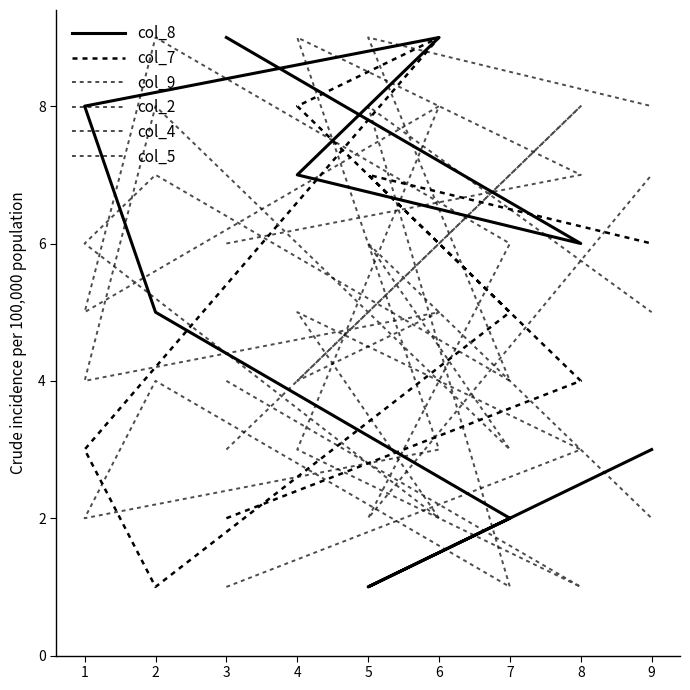

How many values in the col_7 series exceed 5?

4